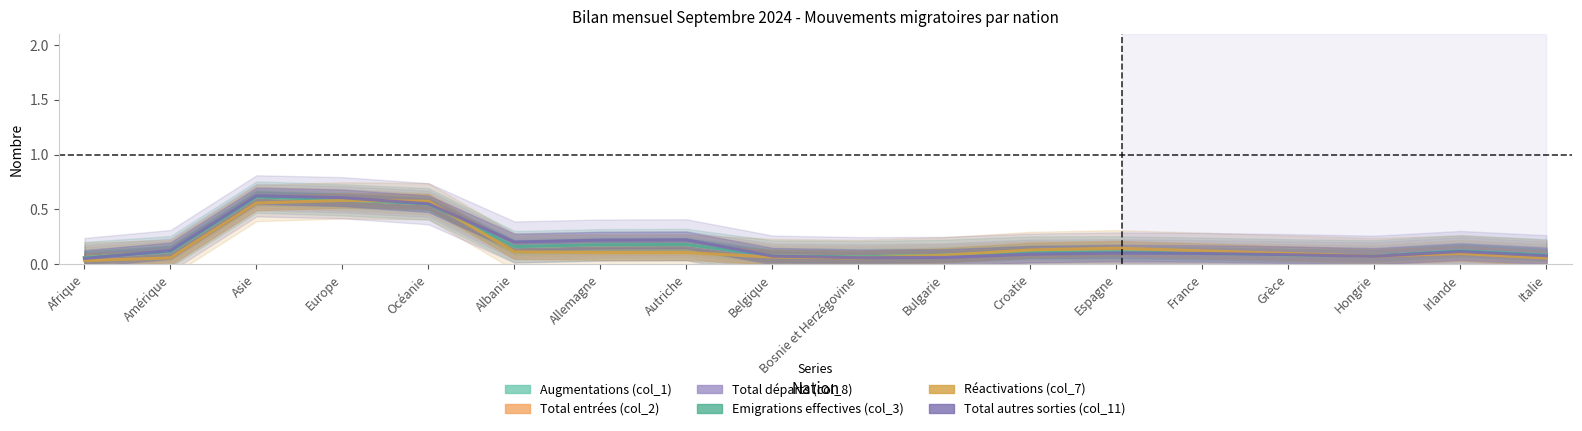

Where do Emigrations effectives (col_3) and Total entrées (col_2) first cross each other?

Bosnie et Herzégovine and Bulgarie